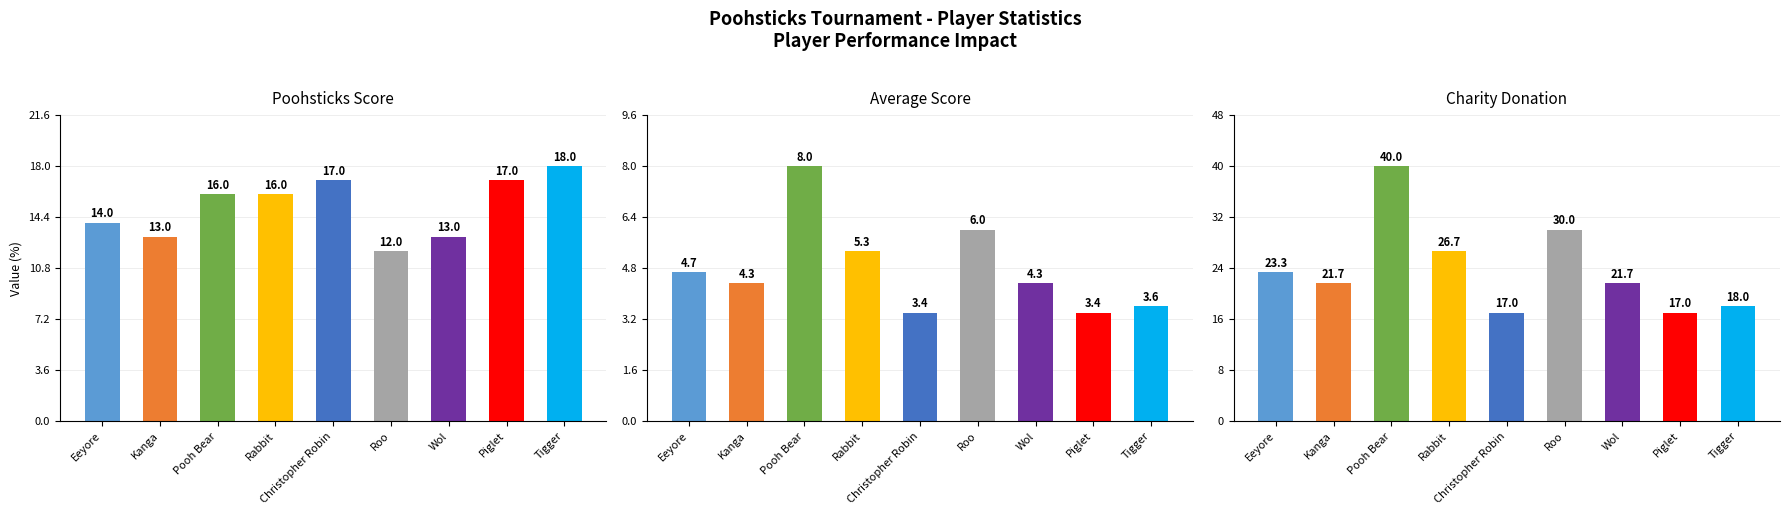

Rank the series by their average value, from lowest to highest.

Average Score, Poohsticks Score, Charity Donation